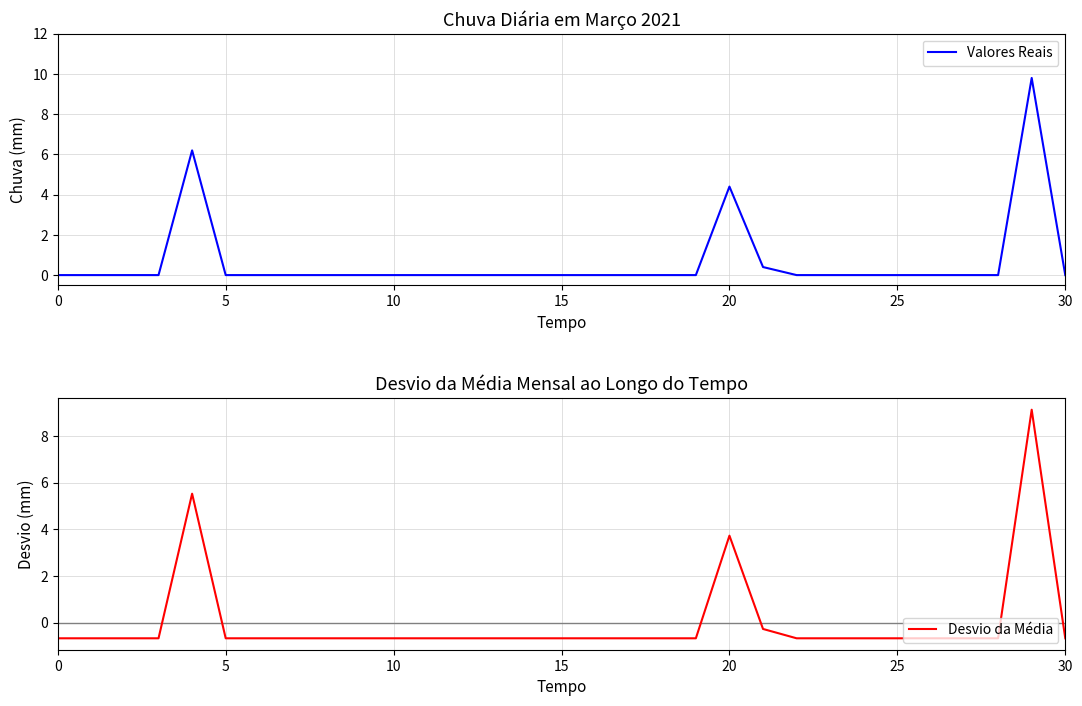

Which series has the largest total across all categories?

Valores Reais